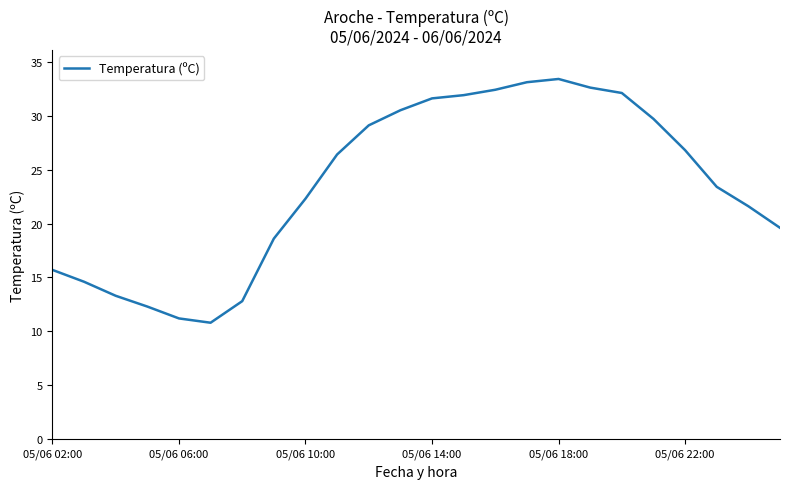

What is the greatest value displayed?

33.4